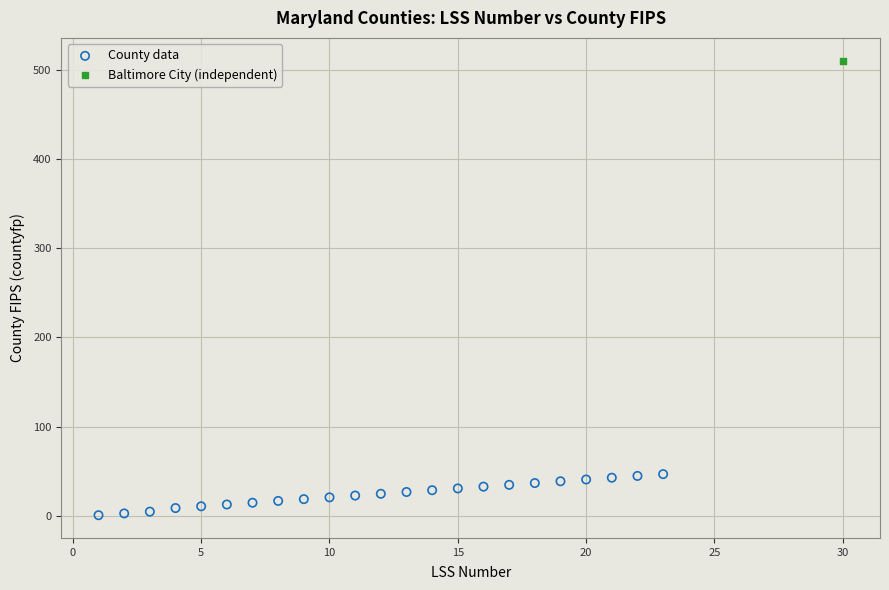

What are all the series names shown in the legend?

County data, Baltimore City (independent)